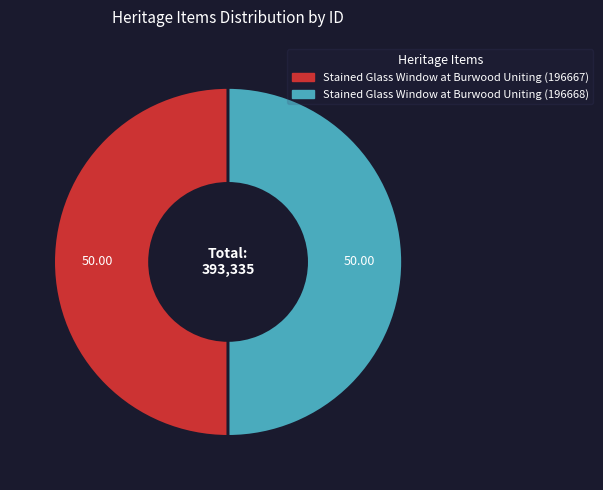

Count the number of slices in the pie.

2